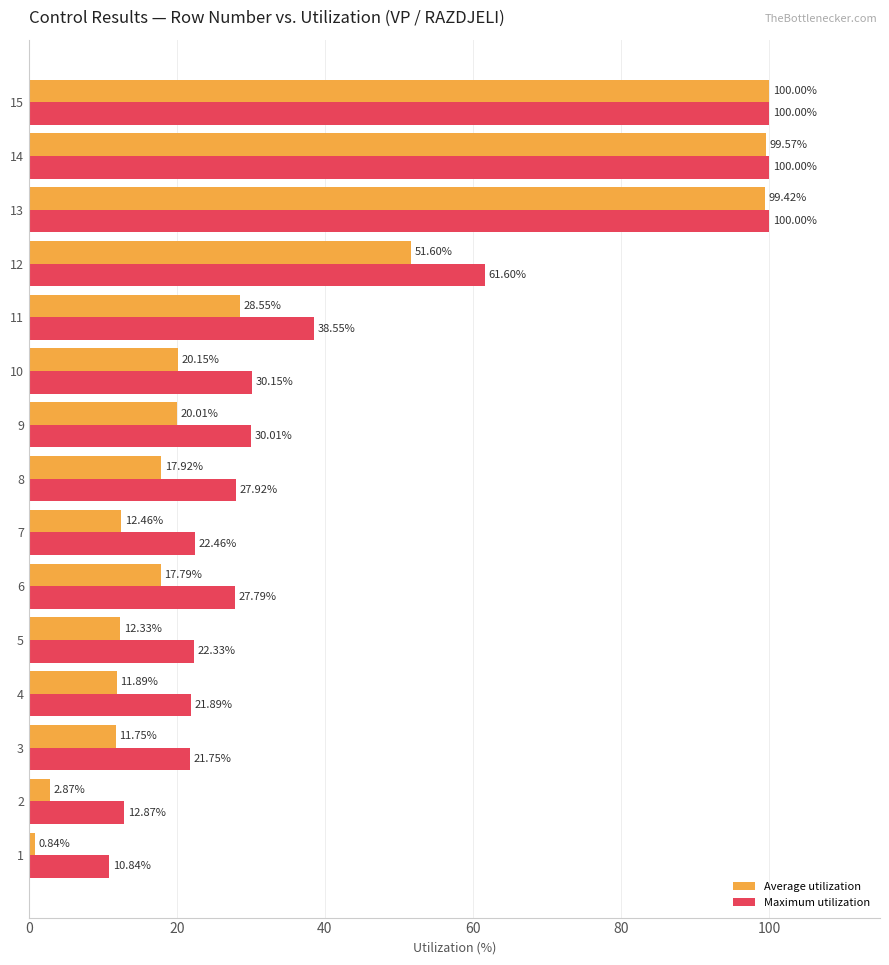

What is the difference between the Average utilization values at 14 and 7?

87.1